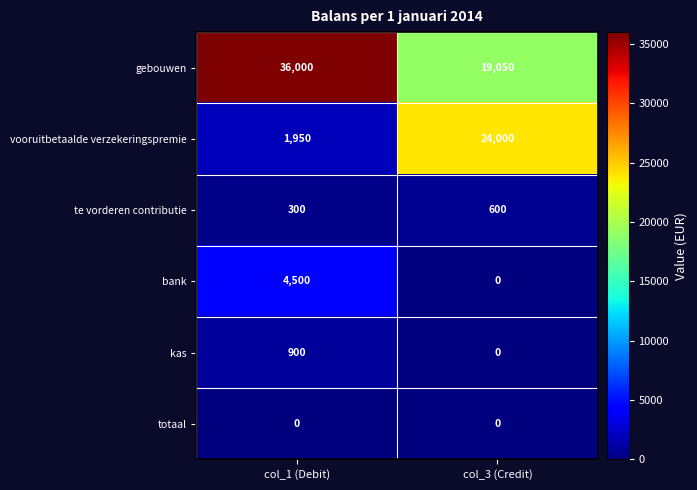

Which category has the highest value across all series?

col_1 (Debit)